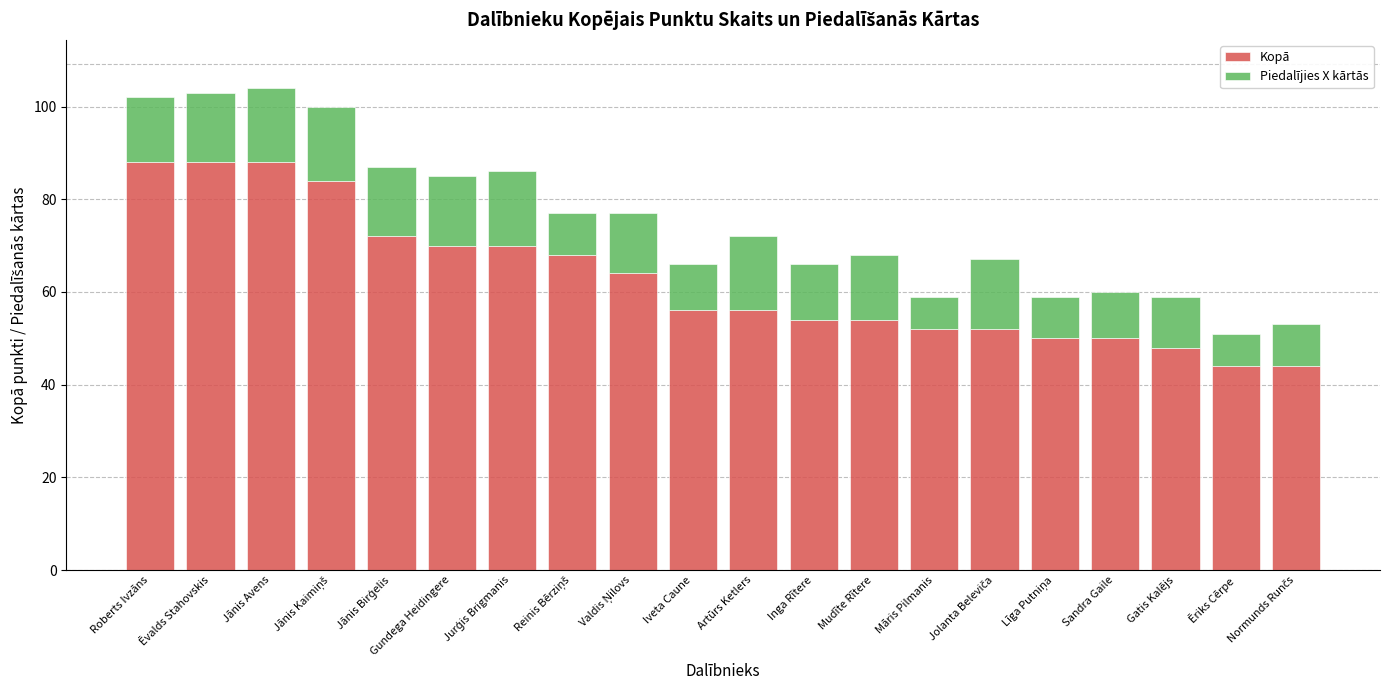

What is the sum of all Kopā values?

1252